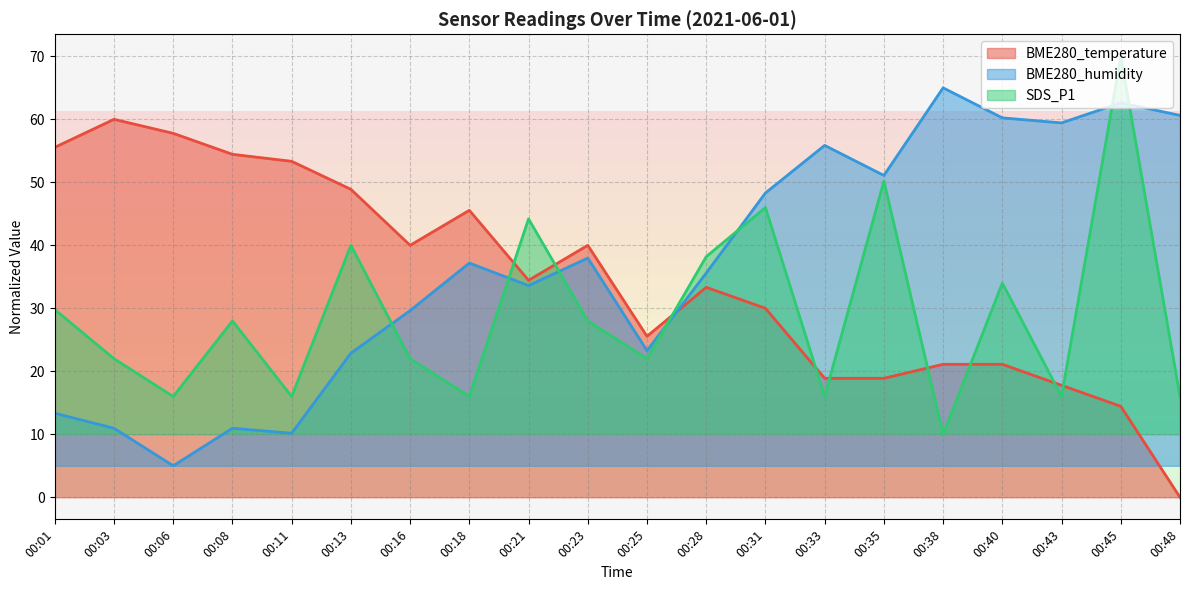

At 00:40, list the series in order from smallest to largest.

BME280_temperature, SDS_P1, BME280_humidity